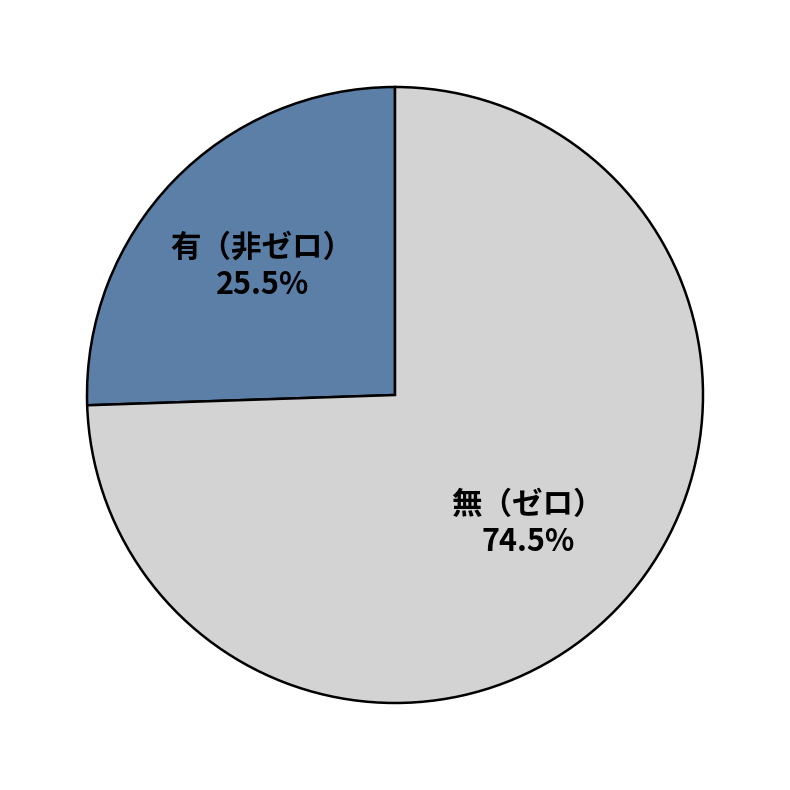

Rank the categories by value from highest to lowest.

無（ゼロ）, 有（非ゼロ）